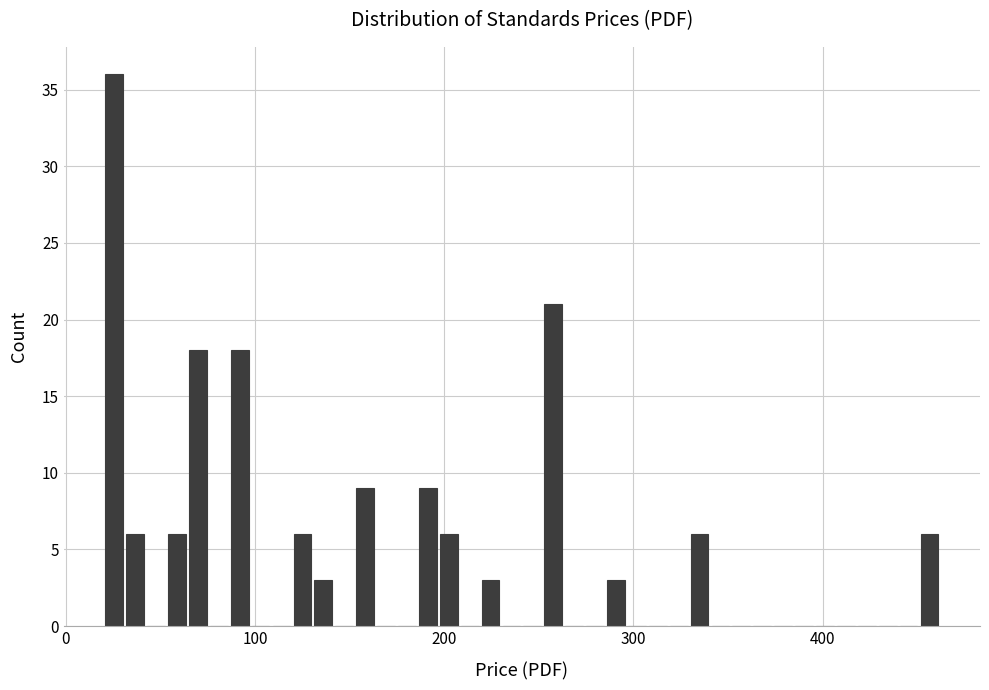

Read against the x-axis, roughly where is the centre of the tallest bar?

30